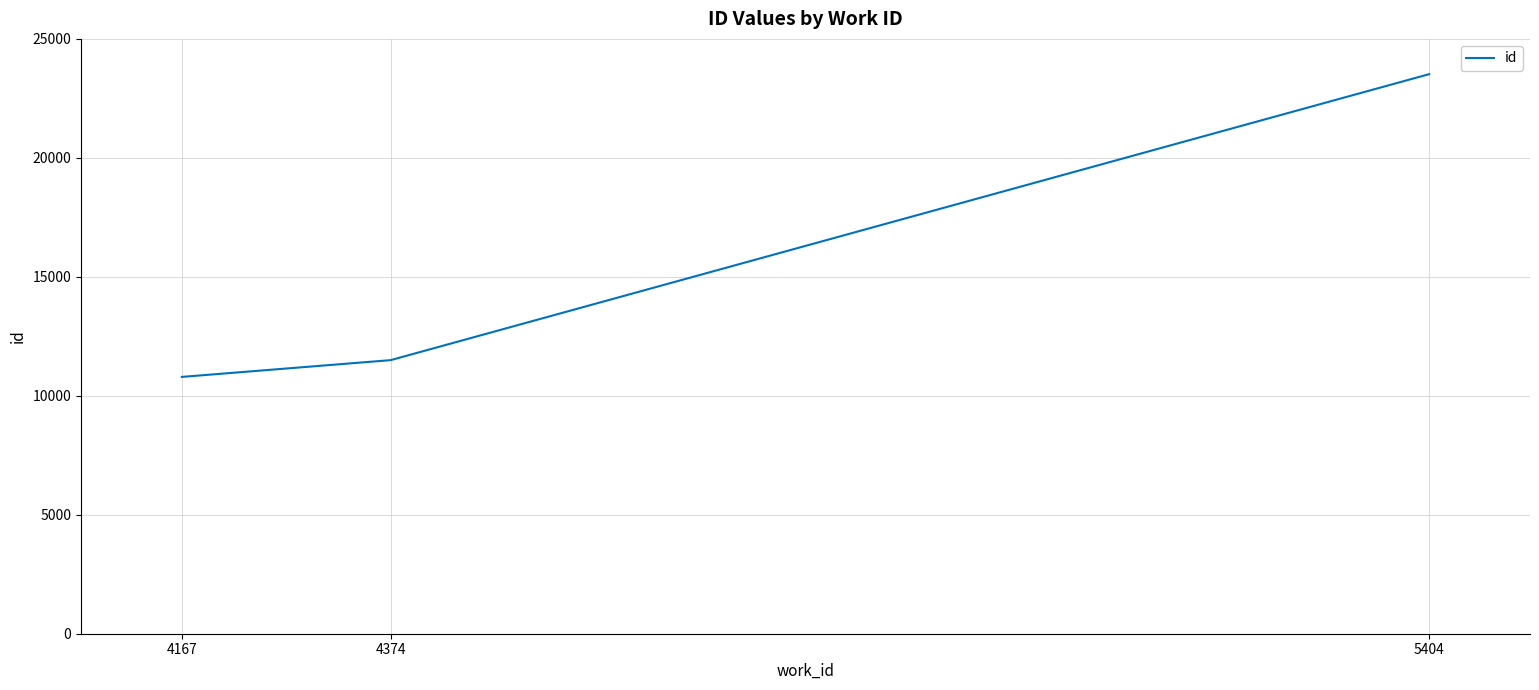

At which label is the value closest to 17156?

4374